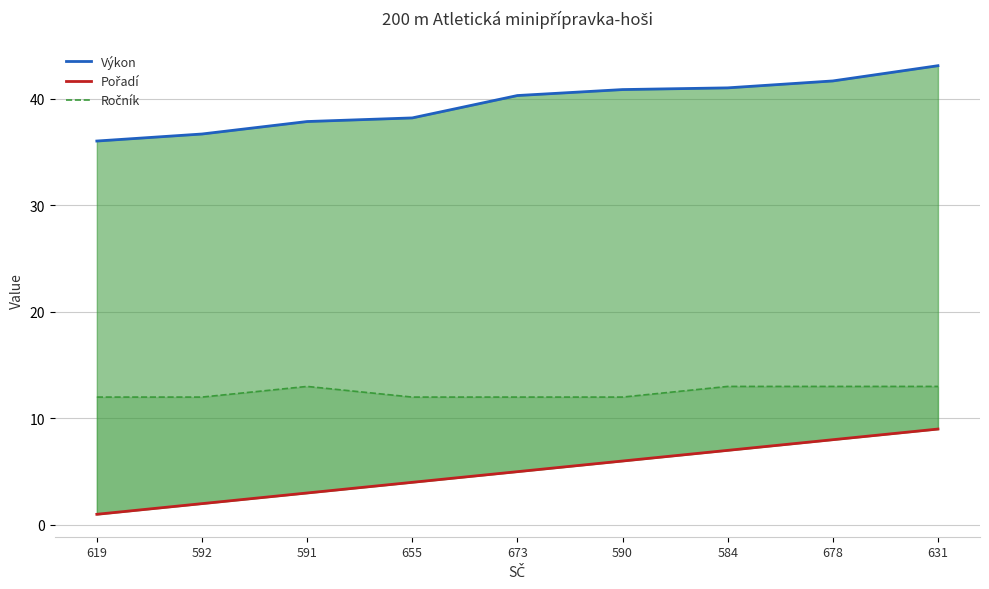

At how many categories does at least one series exceed 36?

9